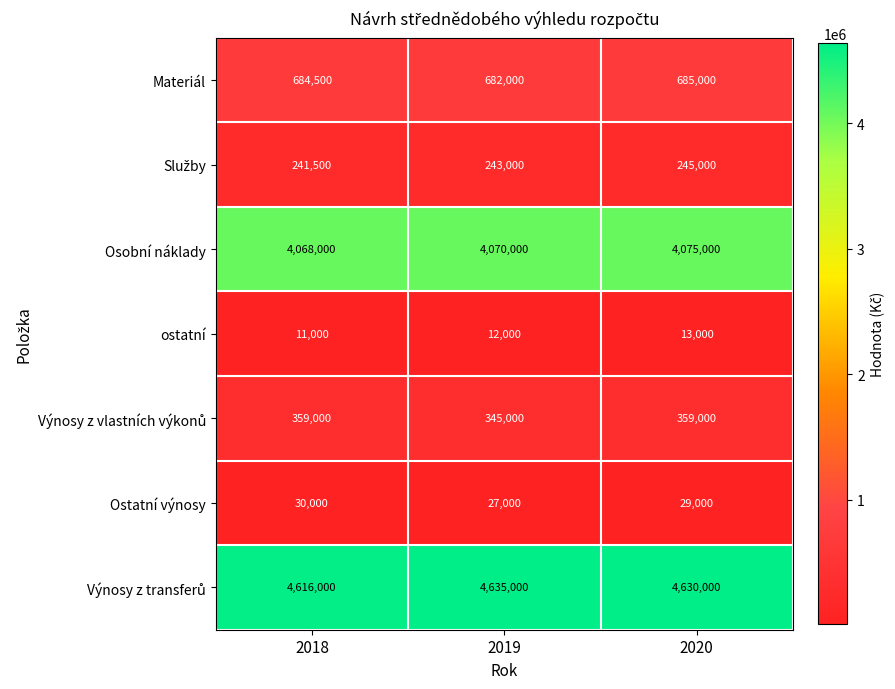

What is the minimum value for Materiál?

682000